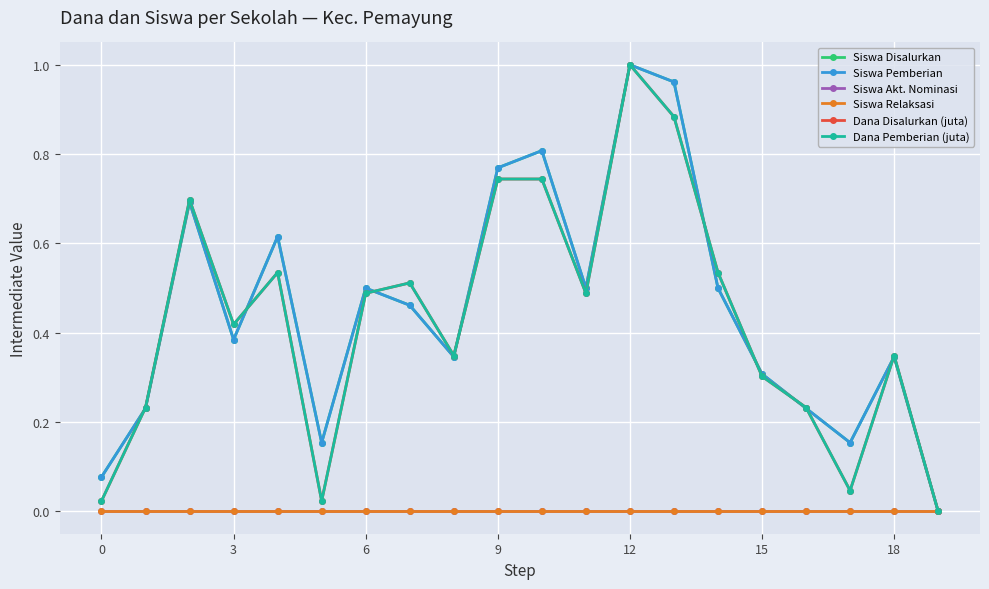

How many lines are shown in the chart?

6